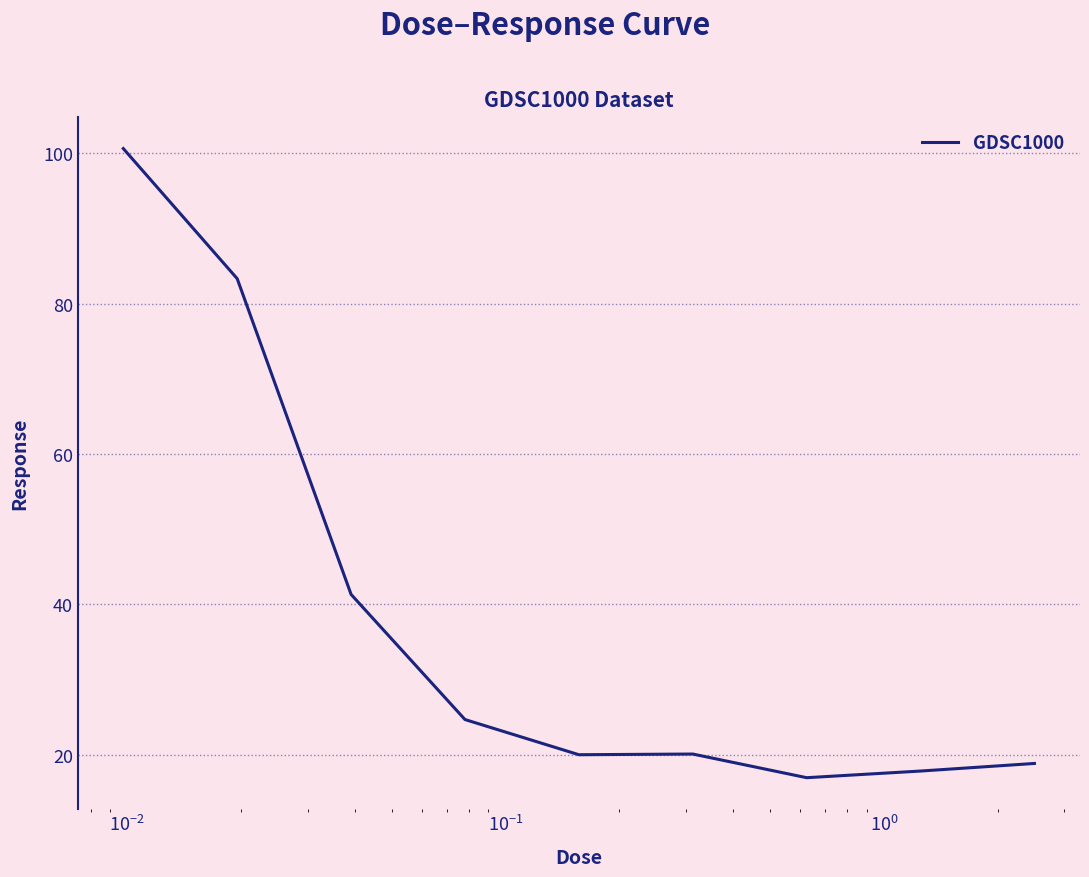

What is the greatest value displayed?

100.6